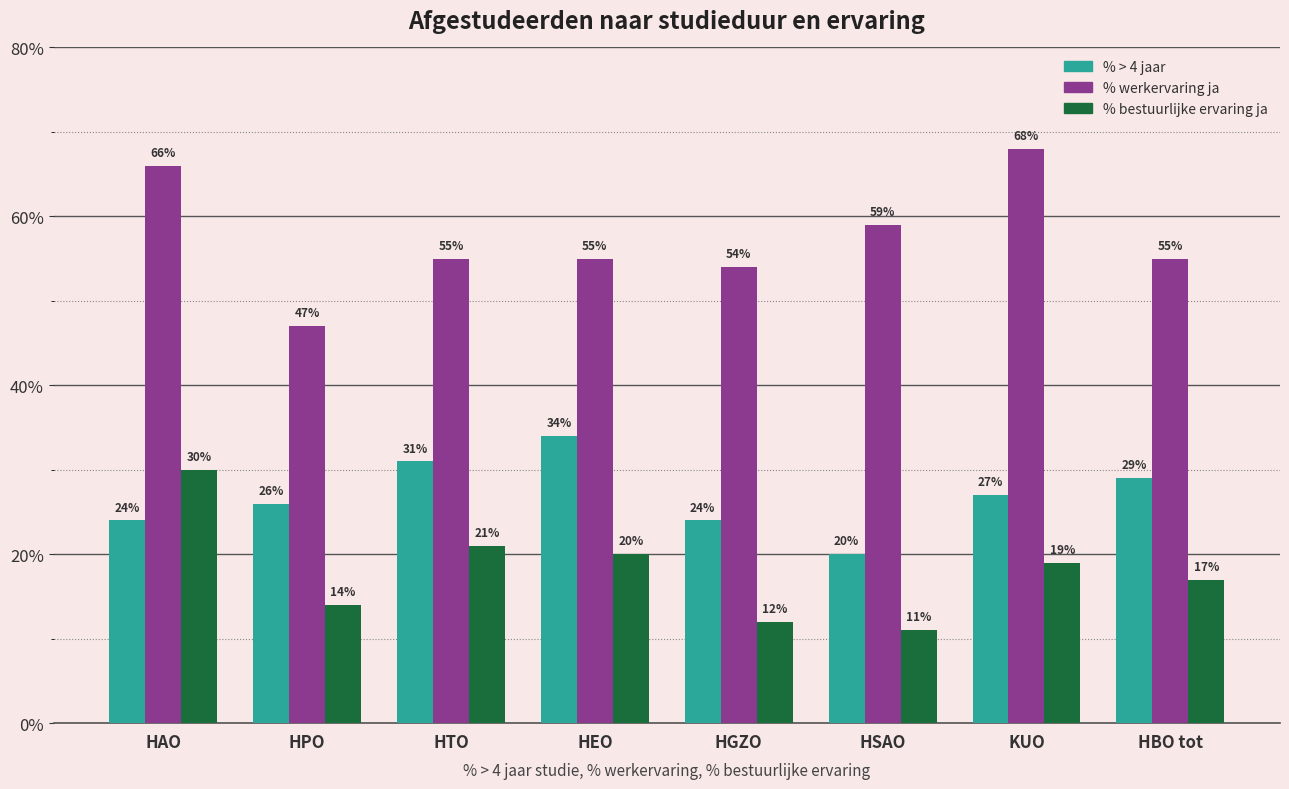

What value does the % werkervaring ja series have at HAO?

66